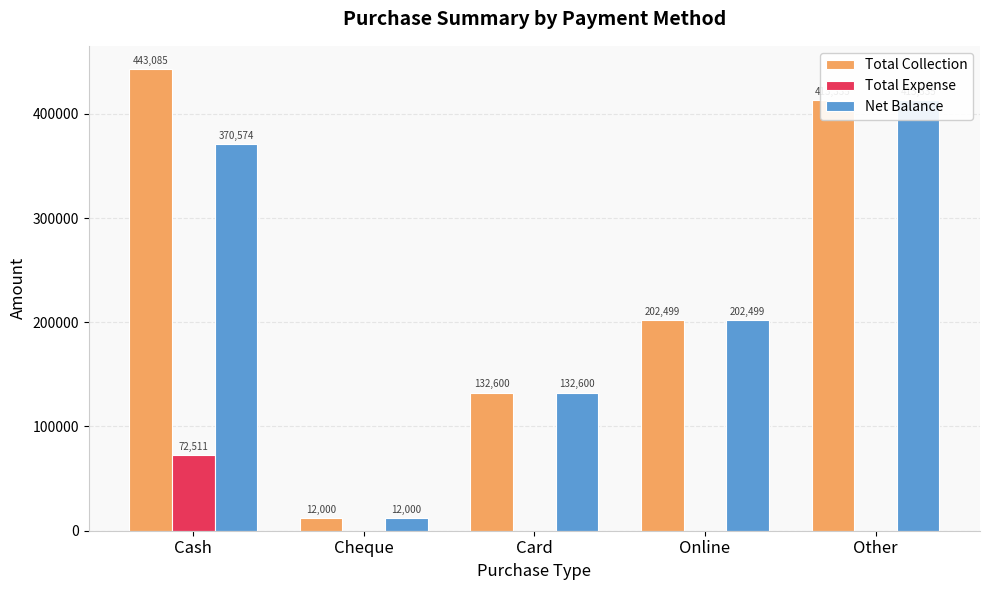

What is the difference between the second highest and minimum values in the Net Balance series?

358574